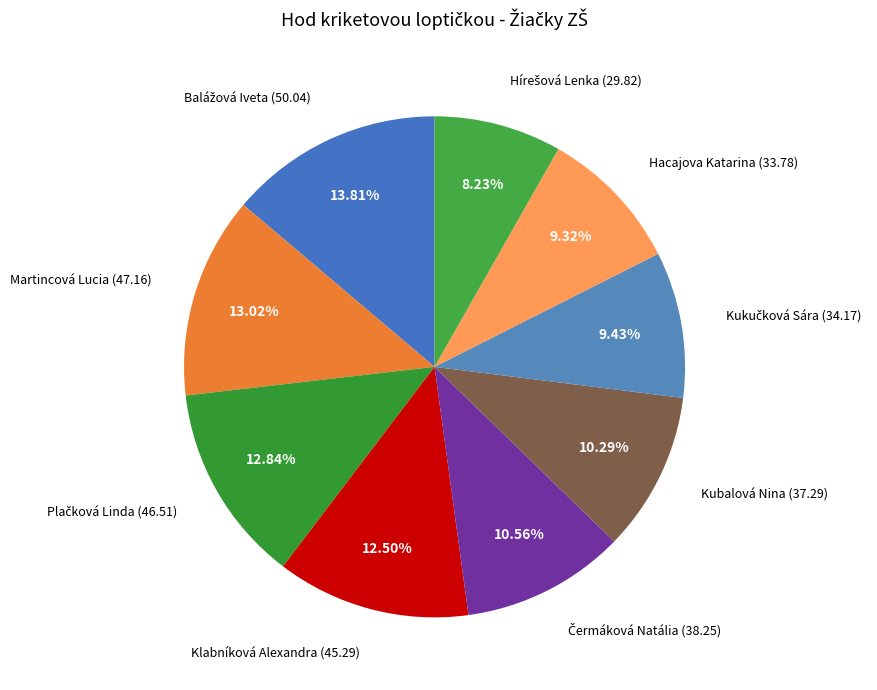

True or false: Kubalová Nina accounts for 20% of the total.

False